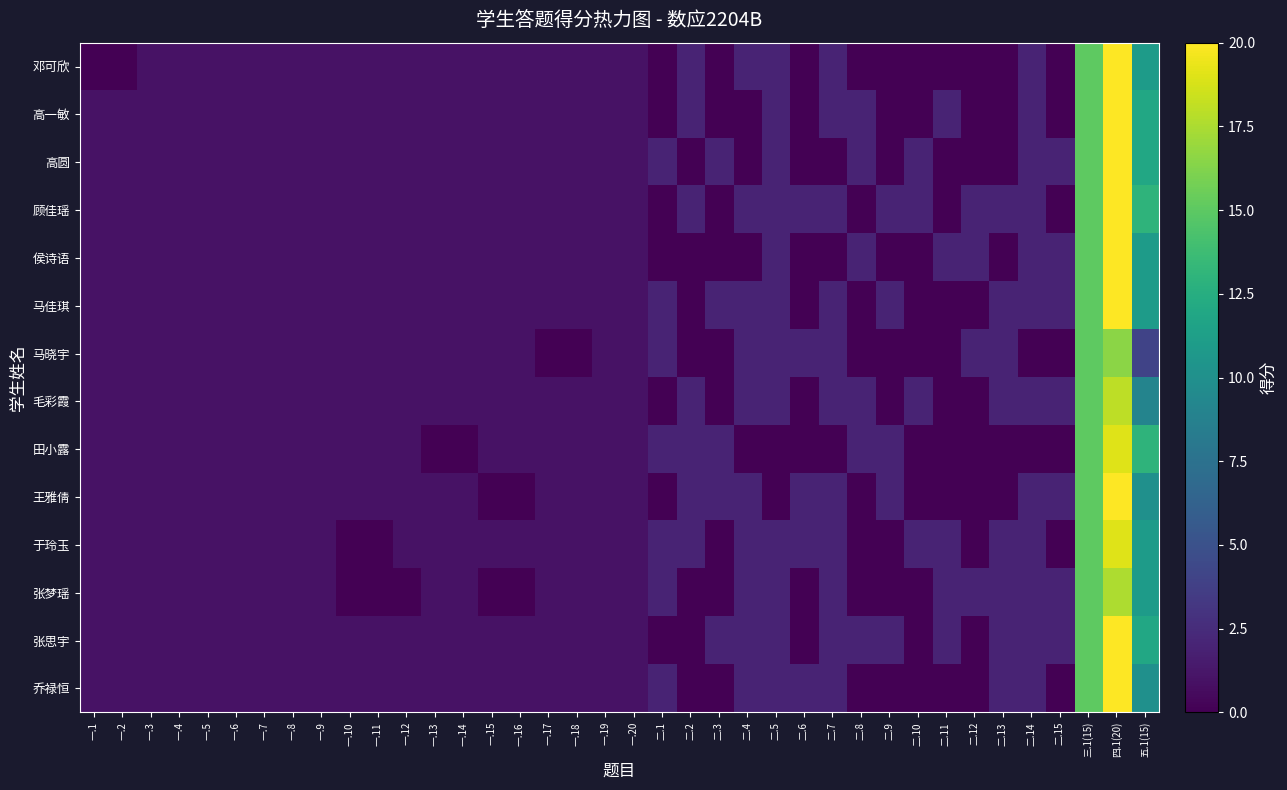

Which series changed the most between 一.13 and 二.8?

田小露